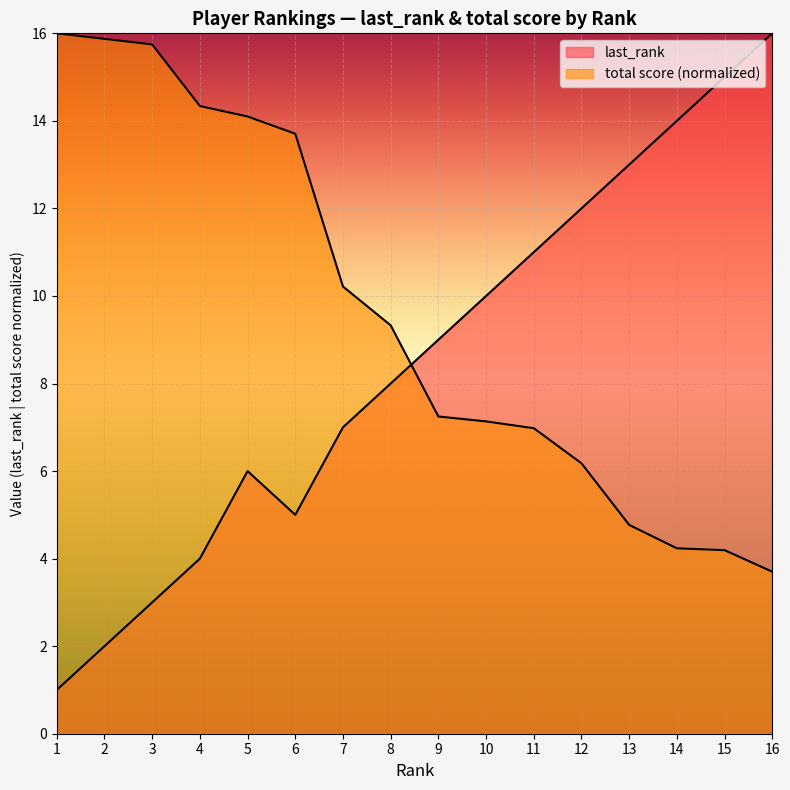

What is the maximum value for total score?

16.0